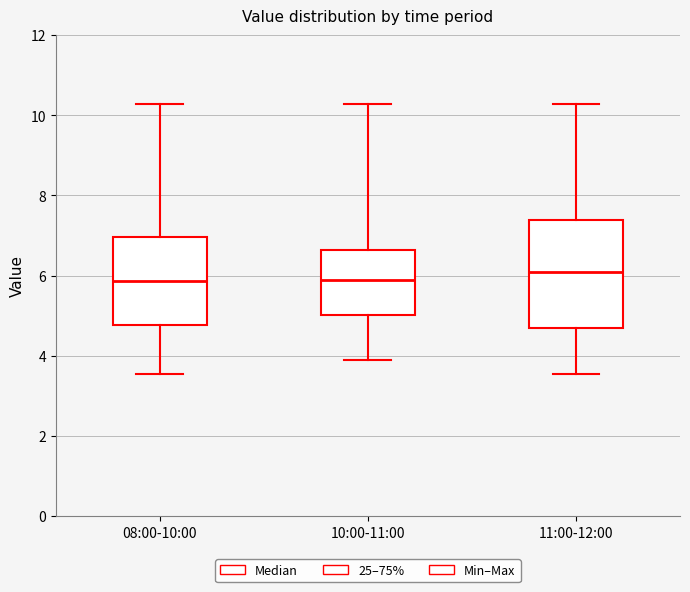

Reading left to right, read every box against the y-axis: the position of its median line, the range the box covers, and the ends of its whiskers. The values are not printed on the chart, so give them approximately, as read against the axis.

08:00-10:00: median 5.8, box 4.8 to 7.0, whiskers 3.6 to 10.2
10:00-11:00: median 6.0, box 5.0 to 6.6, whiskers 4.0 to 10.2
11:00-12:00: median 6.0, box 4.6 to 7.4, whiskers 3.6 to 10.2